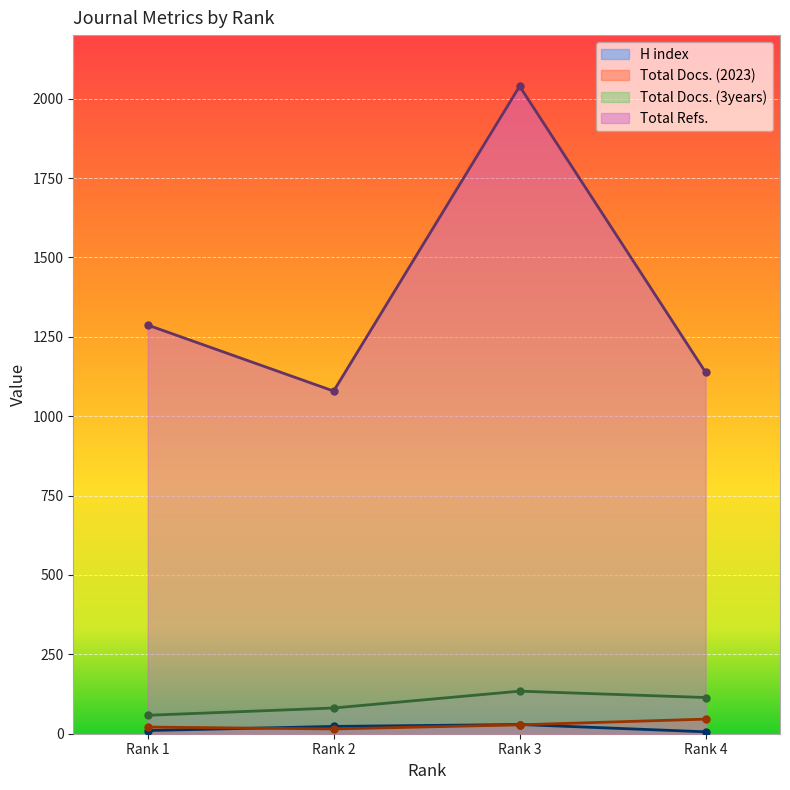

How many interior local valleys does the Total Docs. (2023) series have?

1